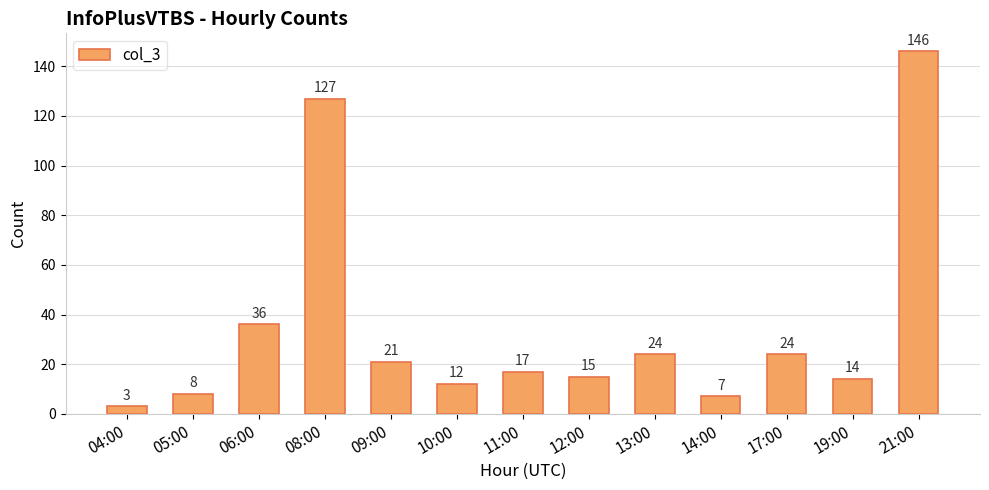

Approximately how many times larger is the value at 21:00 compared to 19:00?

10.4